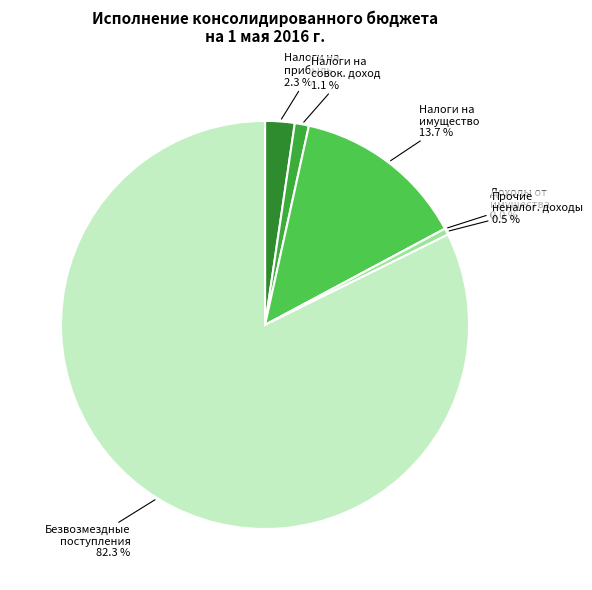

To the nearest percent, what is the combined percentage of ПРОЧИЕ НЕНАЛОГОВЫЕ ДОХОДЫ and БЕЗВОЗМЕЗДНЫЕ ПОСТУПЛЕНИЯ?

83%